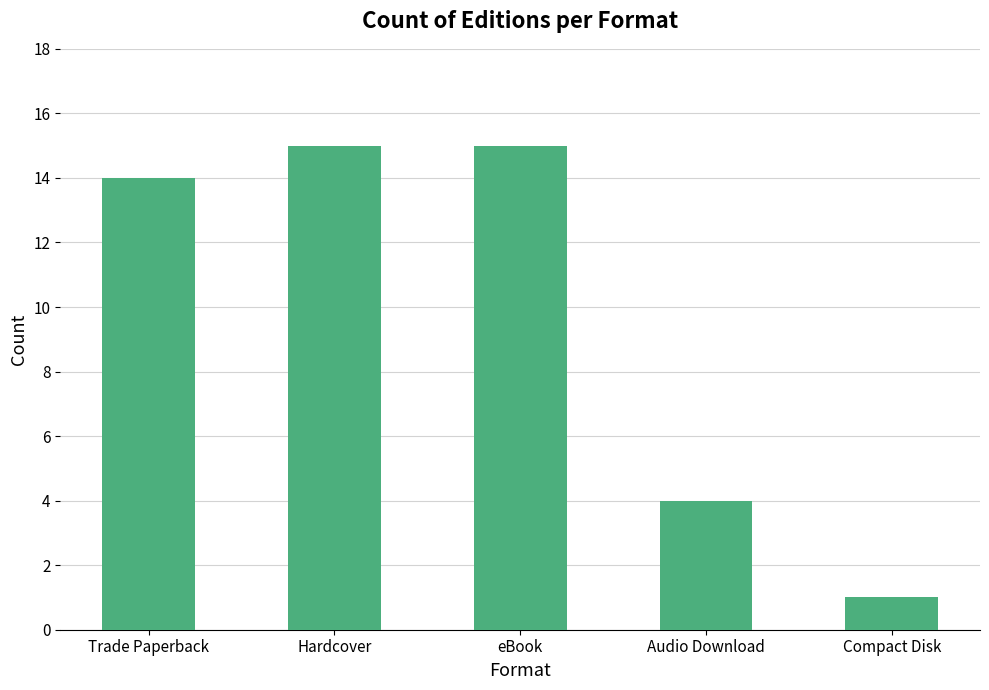

At which label is the value closest to 8?

Audio Download